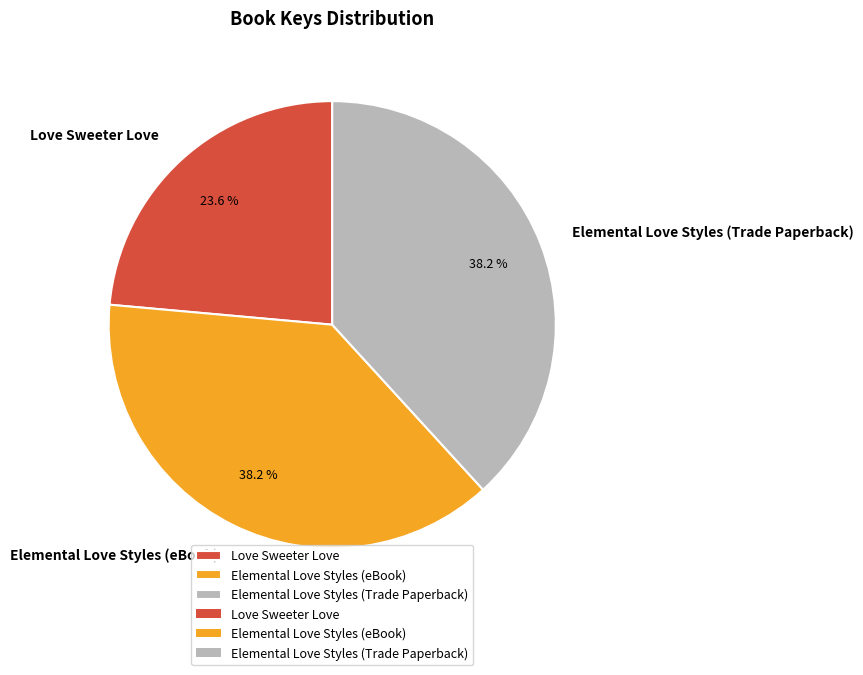

Count the number of slices in the pie.

3